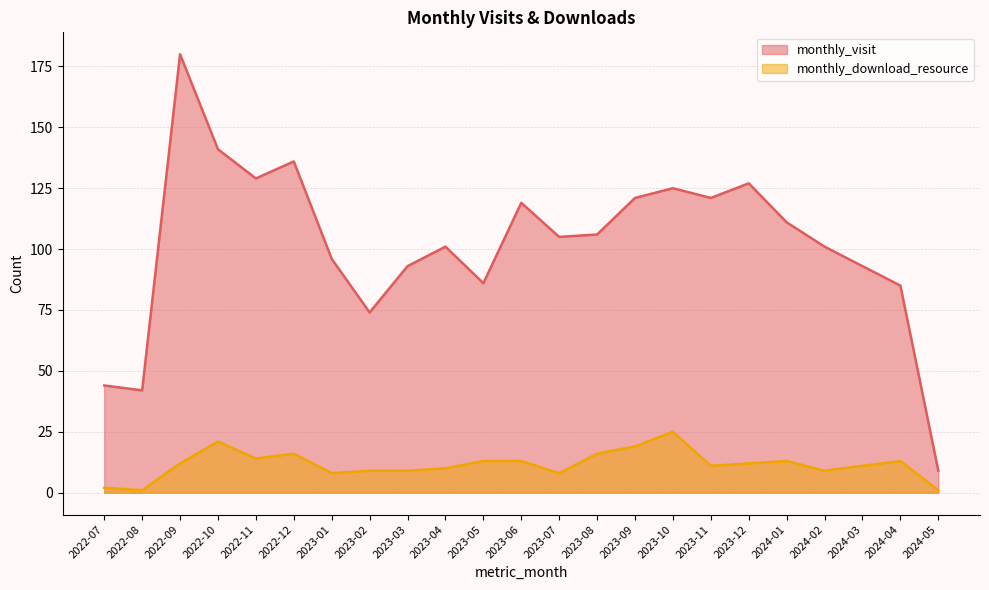

Count the number of categories in the chart.

23